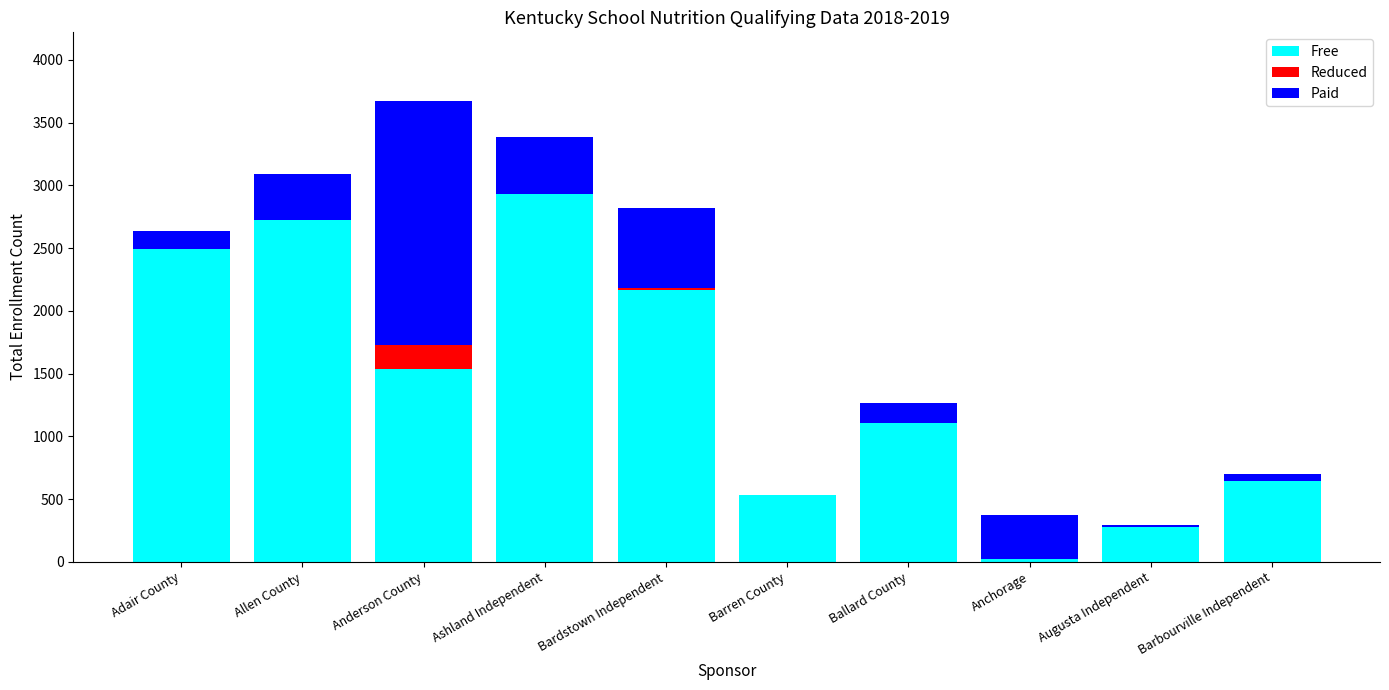

Are the bars grouped side by side (vs. stacked)?

No